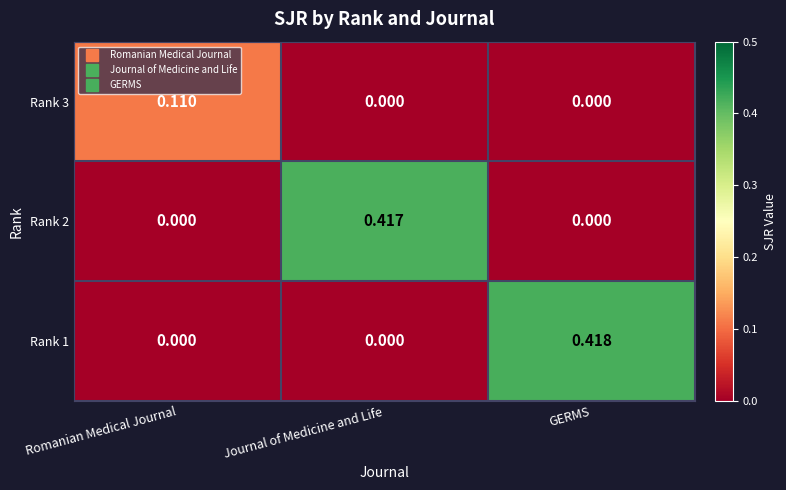

At which category is the sum across all series the highest?

GERMS